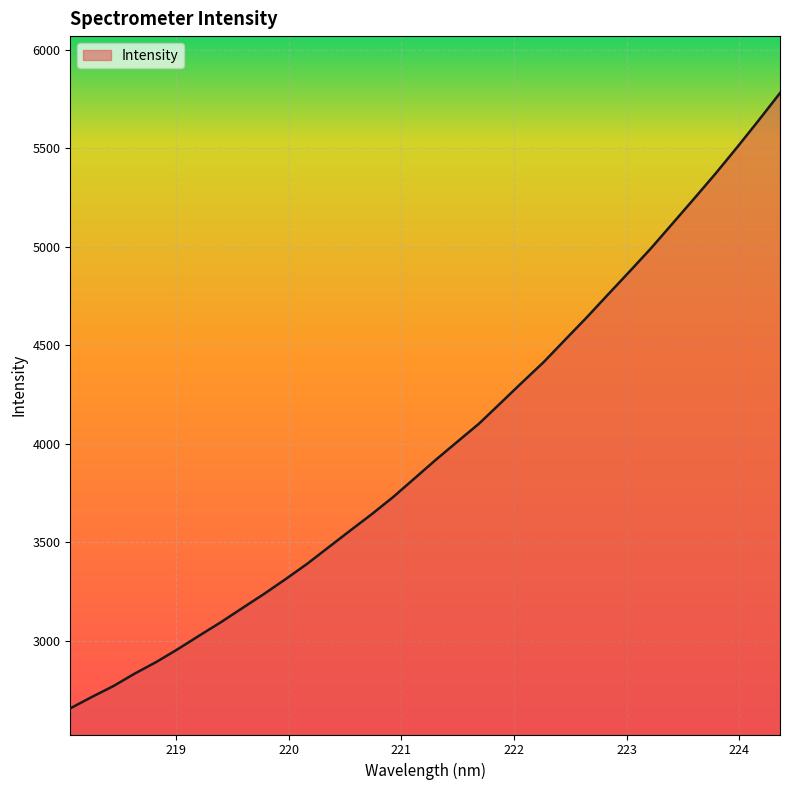

What is the difference between the maximum and minimum values?

3124.0